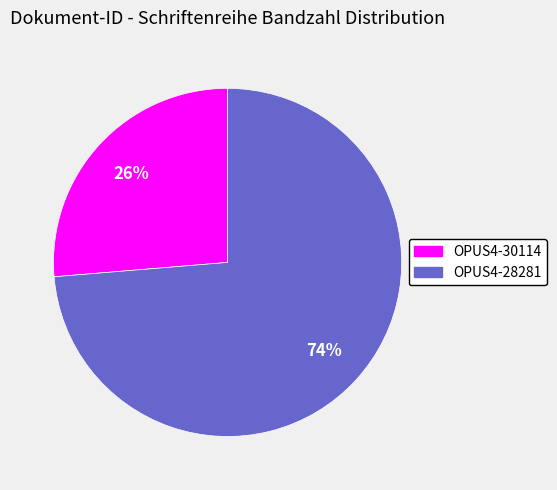

Which category has the smallest portion of the pie?

OPUS4-30114